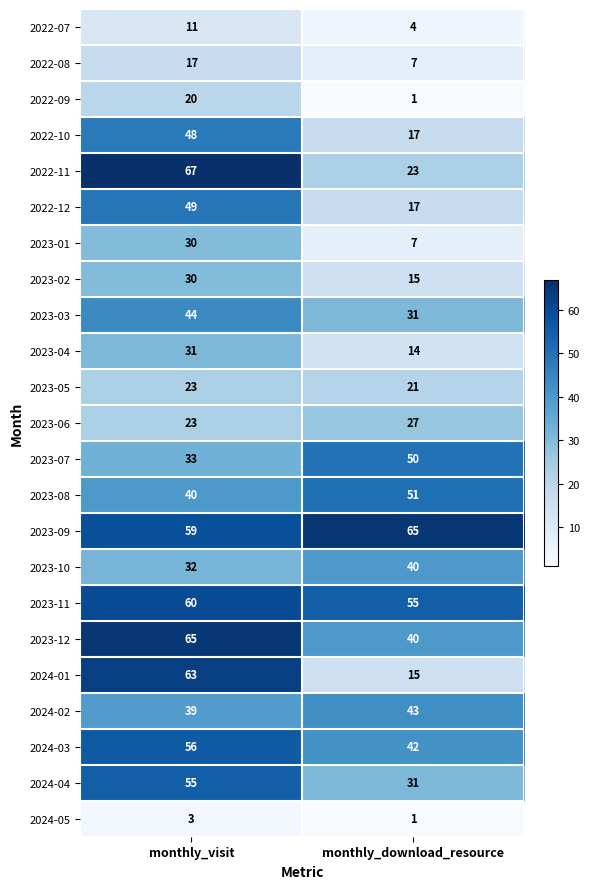

The value of 2023-06 at monthly_download_resource is 27. True or false?

True